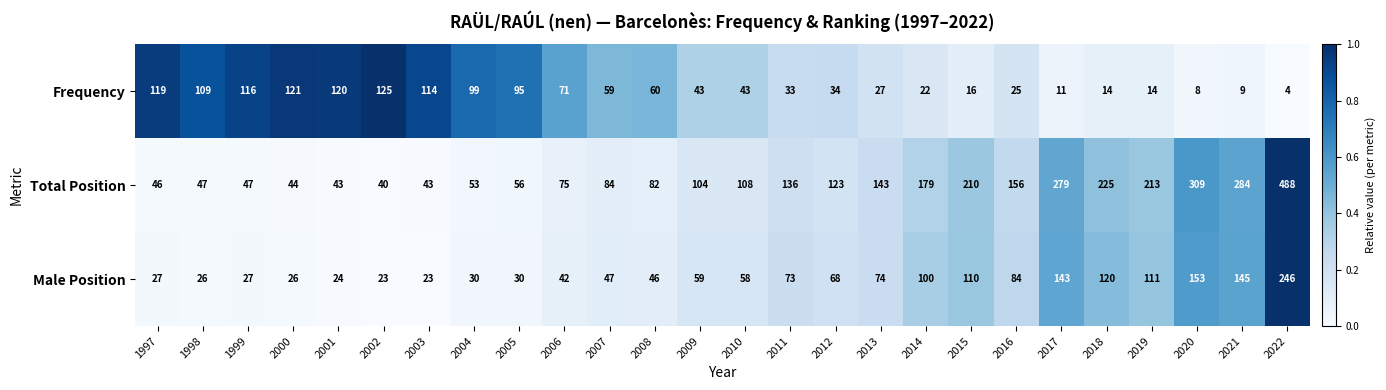

The value of Frequency at 2022 is 3. True or false?

False